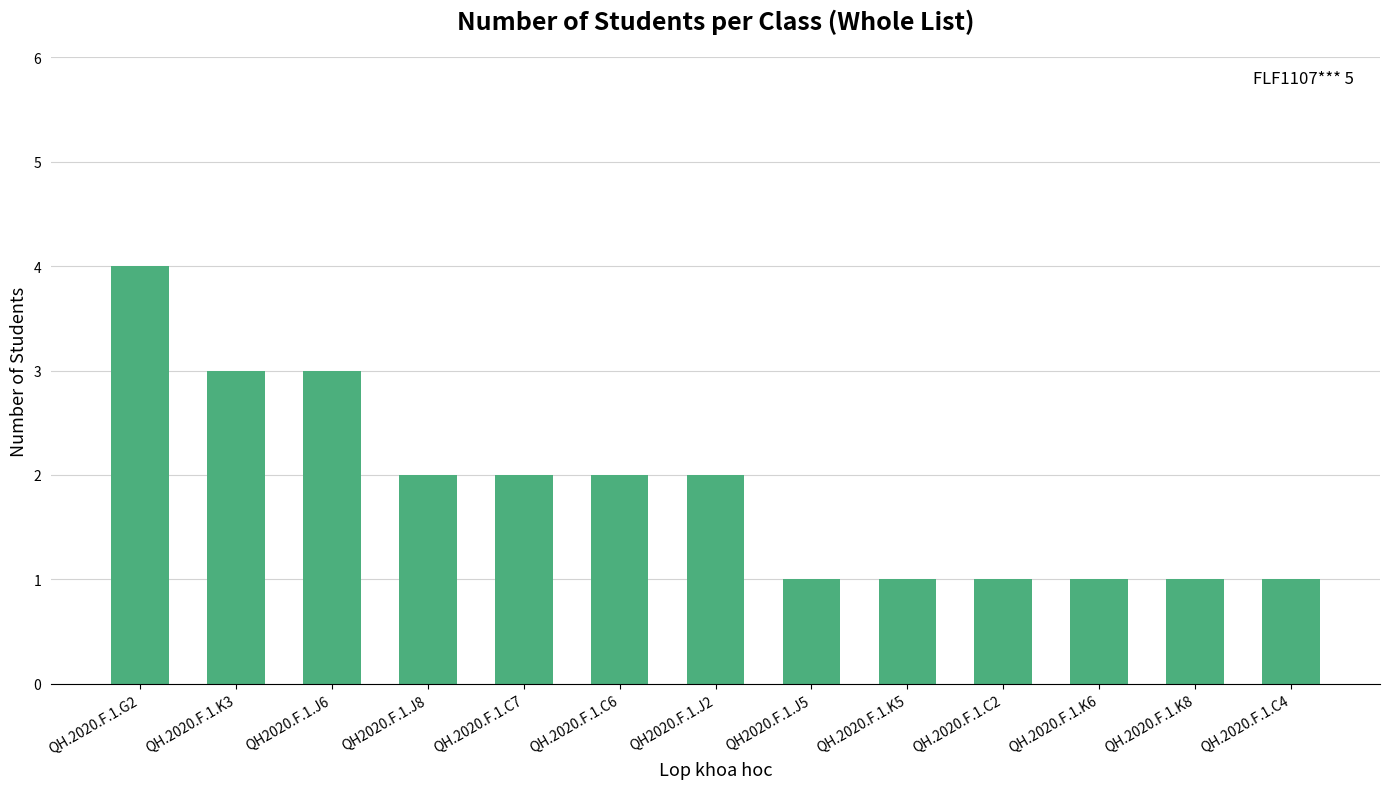

What is the value of the 3rd bar from the left?

3